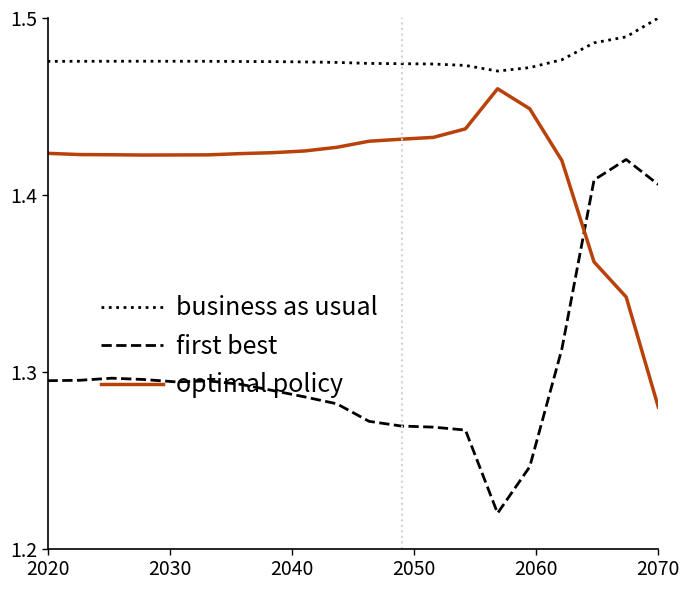

True or false: business as usual and first best intersect in this chart.

False